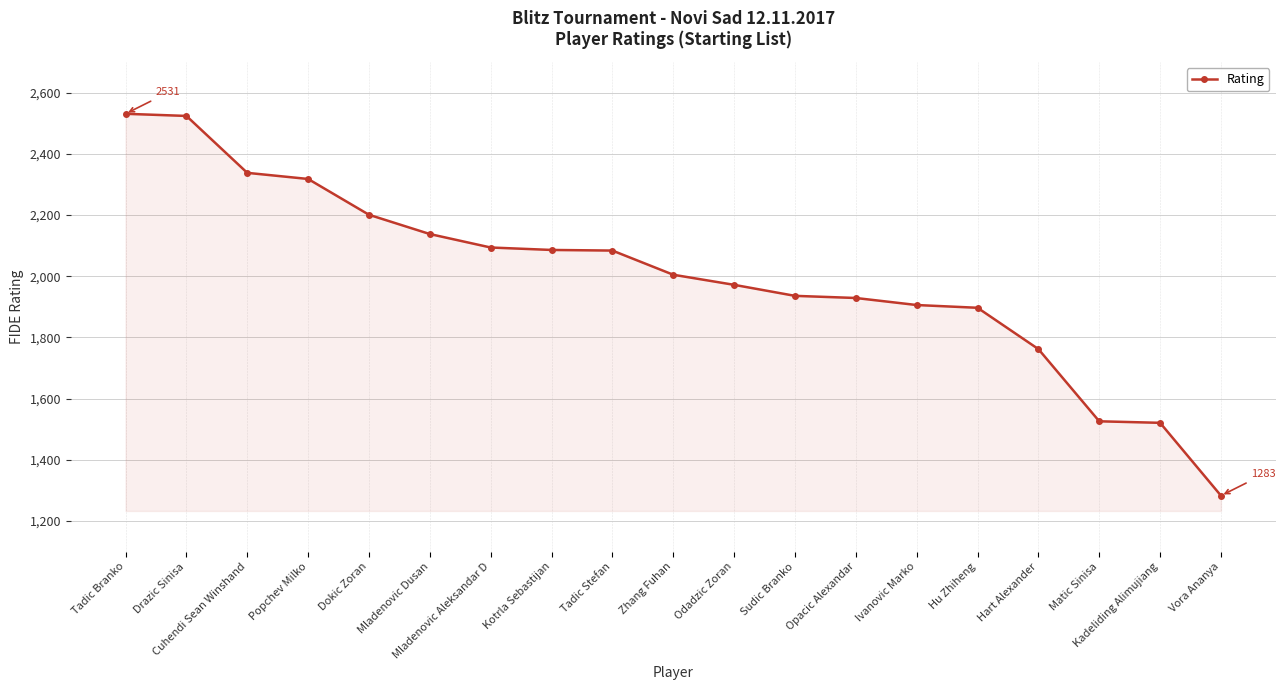

What is the value of the 18th point from the left?

1521